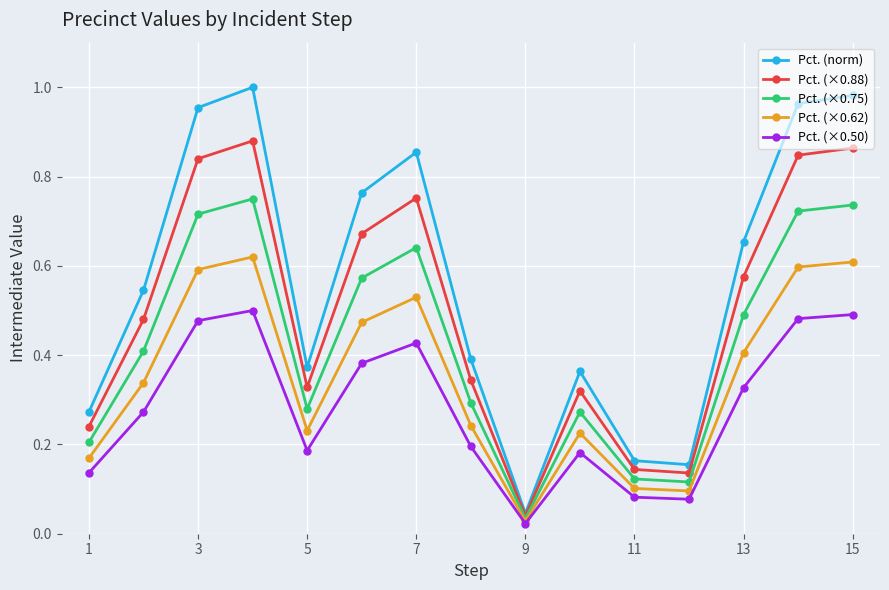

Which series has the largest range (max minus min)?

Pct. (norm)